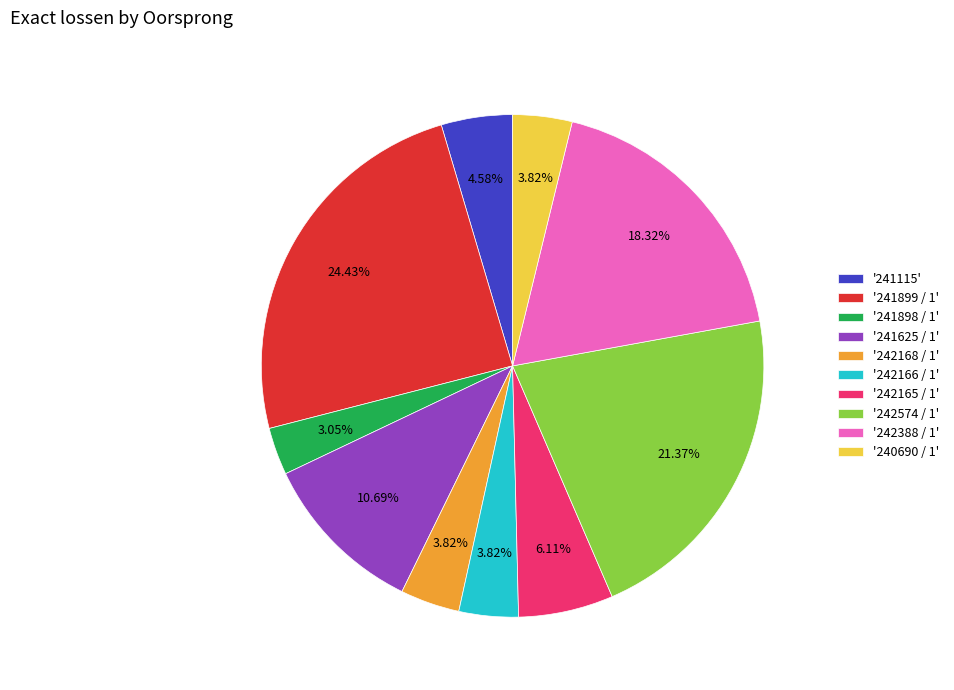

What is the ratio of the value at '242388 / 1' to the value at '242166 / 1'?

4.8